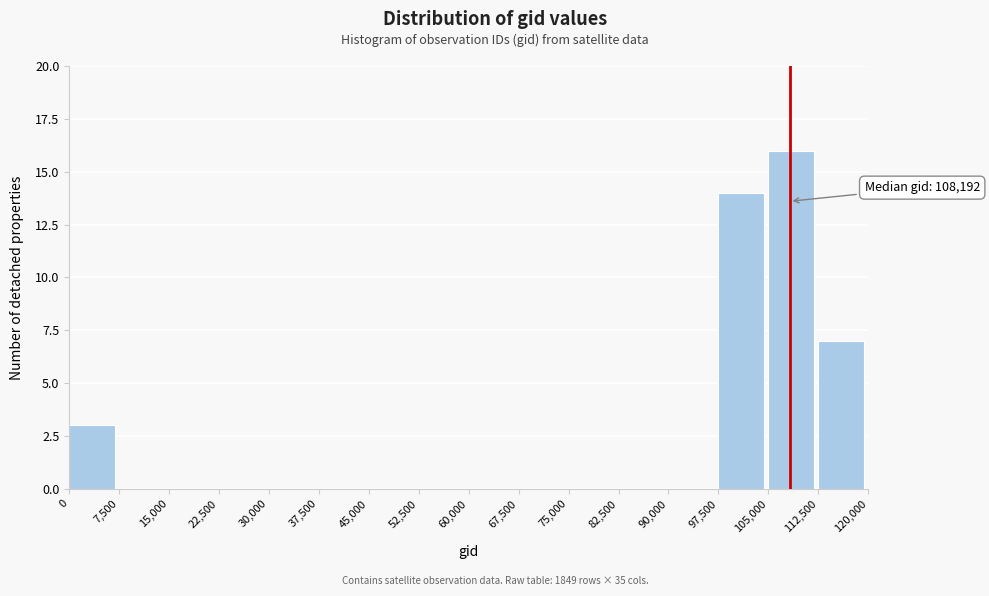

Over which range of the x-axis is the bar tallest?

105,000 to 112,500